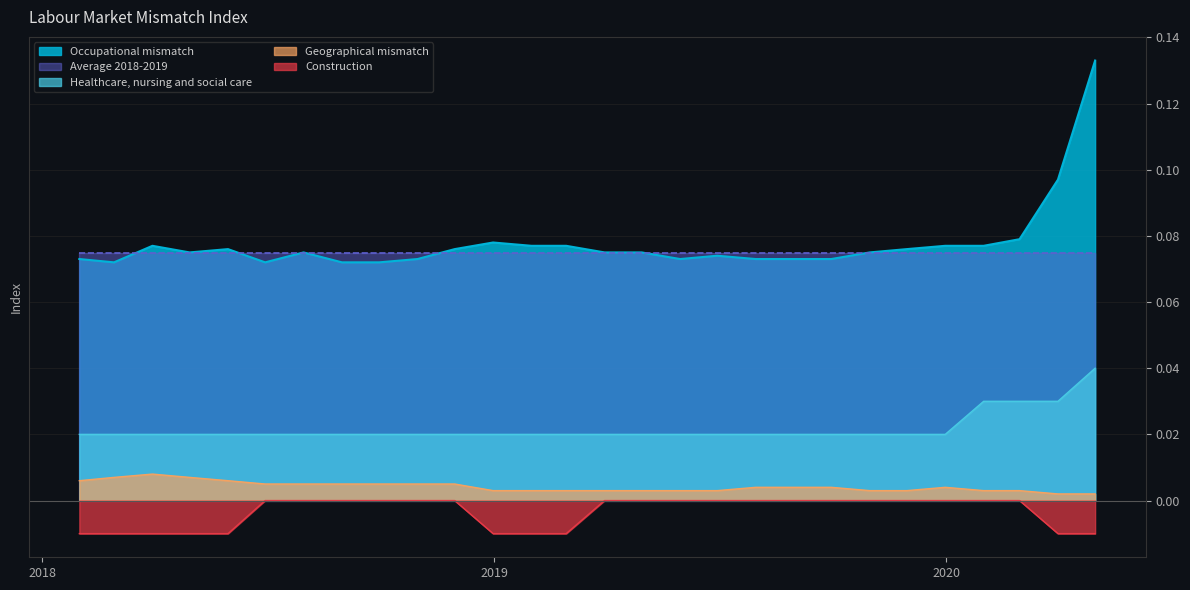

The Healthcare, nursing and social care series shows 0.0 at 2019-08-31. True or false?

True